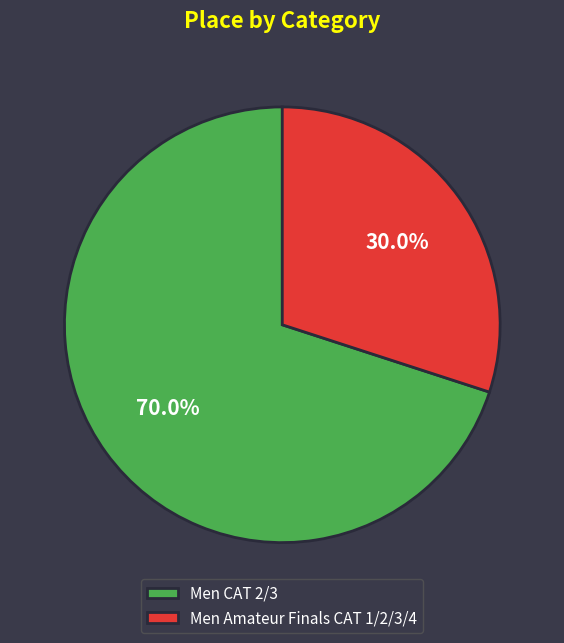

How many segments does this pie chart have?

2